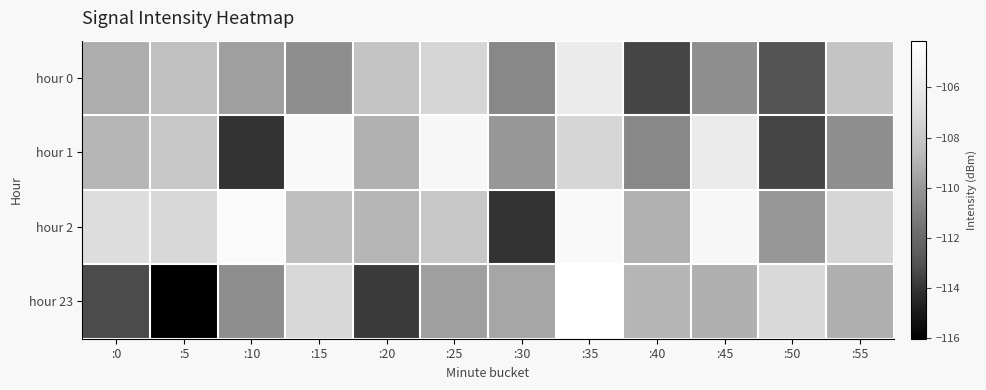

What is the total value across all series at :5?

-439.7